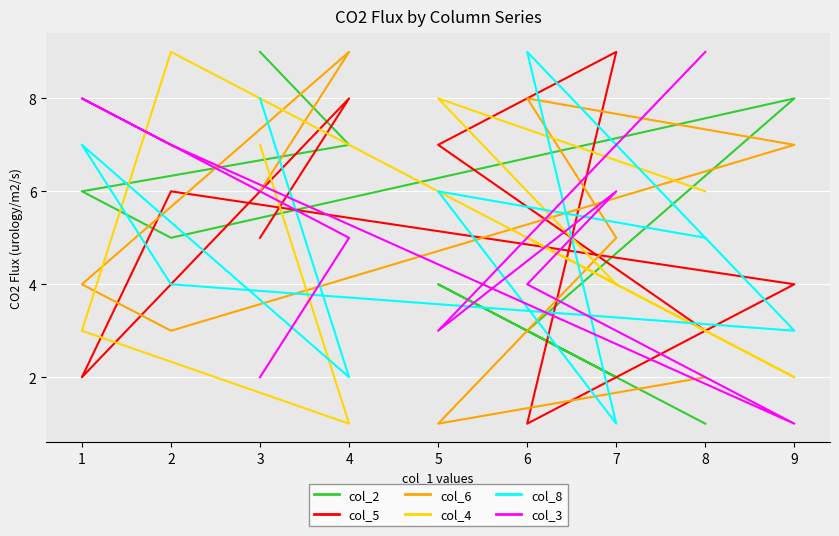

How many times do col_4 and col_8 cross each other?

3